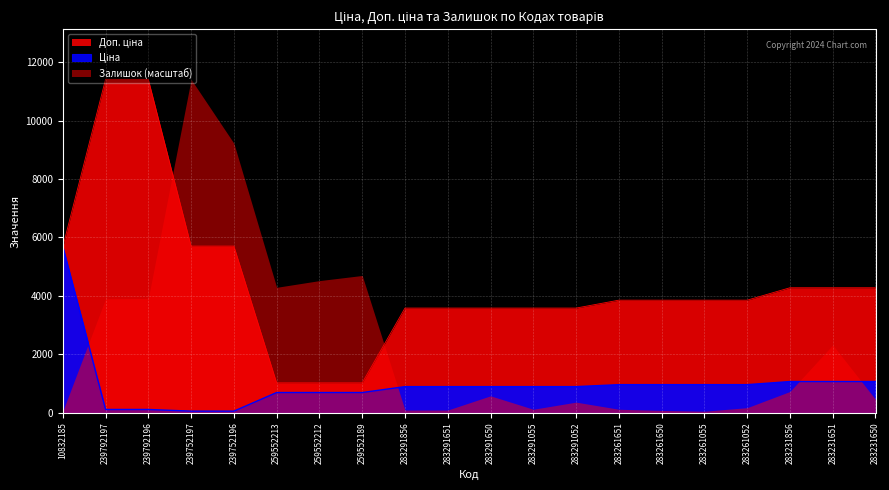

What is the sum of all Доп. ціна values?

89149.1